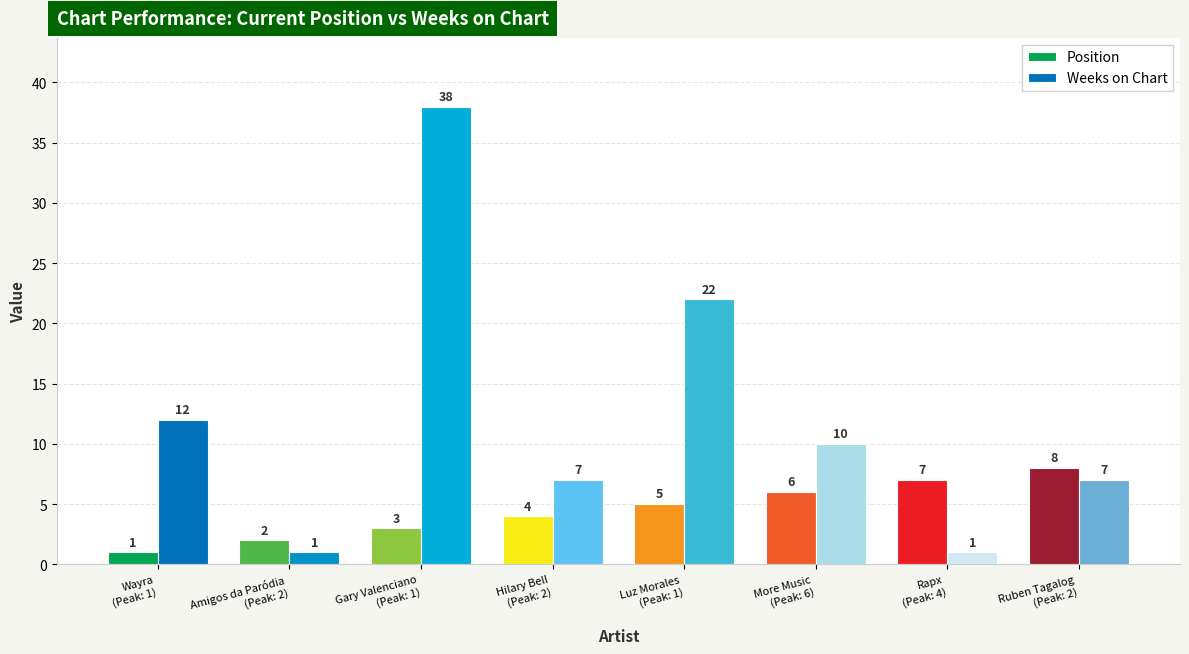

How many data points does each series have?

8